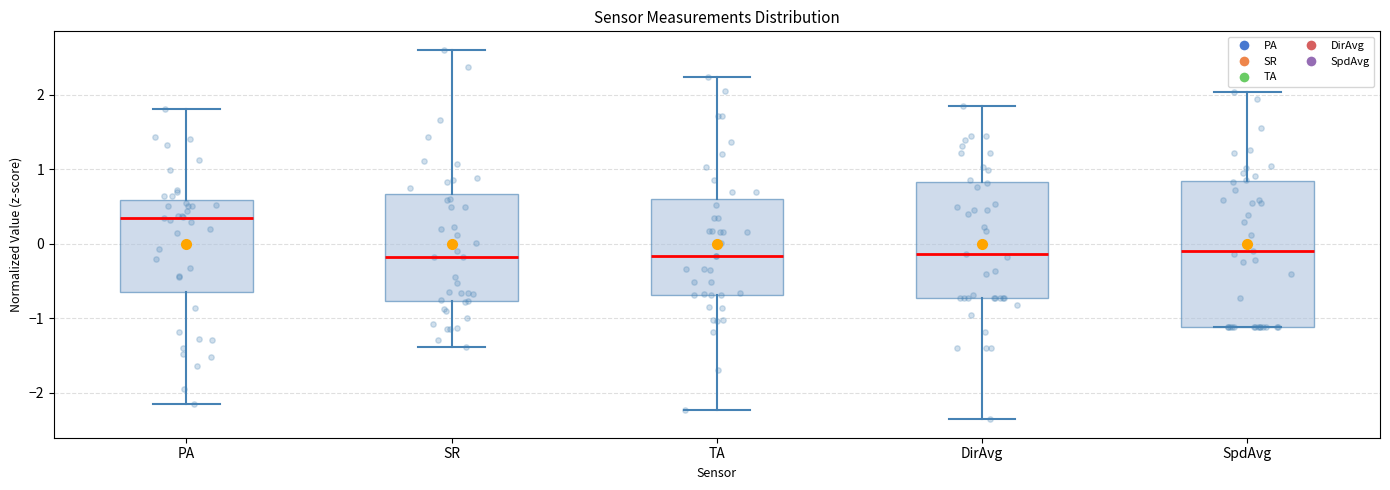

Reading left to right, read every box against the y-axis: the position of its median line, the range the box covers, and the ends of its whiskers. The values are not printed on the chart, so give them approximately, as read against the axis.

PA: median 0.3, box -0.6 to 0.6, whiskers -2.1 to 1.8
SR: median -0.2, box -0.8 to 0.7, whiskers -1.4 to 2.6
TA: median -0.2, box -0.7 to 0.6, whiskers -2.2 to 2.2
DirAvg: median -0.1, box -0.7 to 0.8, whiskers -2.4 to 1.9
SpdAvg: median -0.1, box -1.1 to 0.8, whiskers -1.1 to 2.0